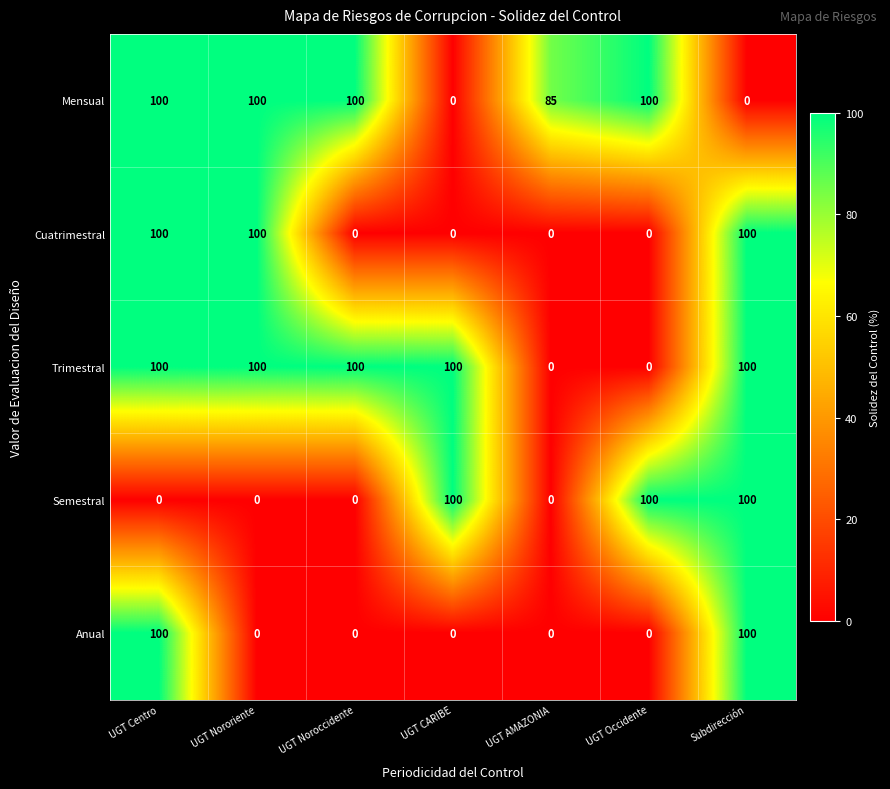

What is the total value across all series at UGT AMAZONIA?

85